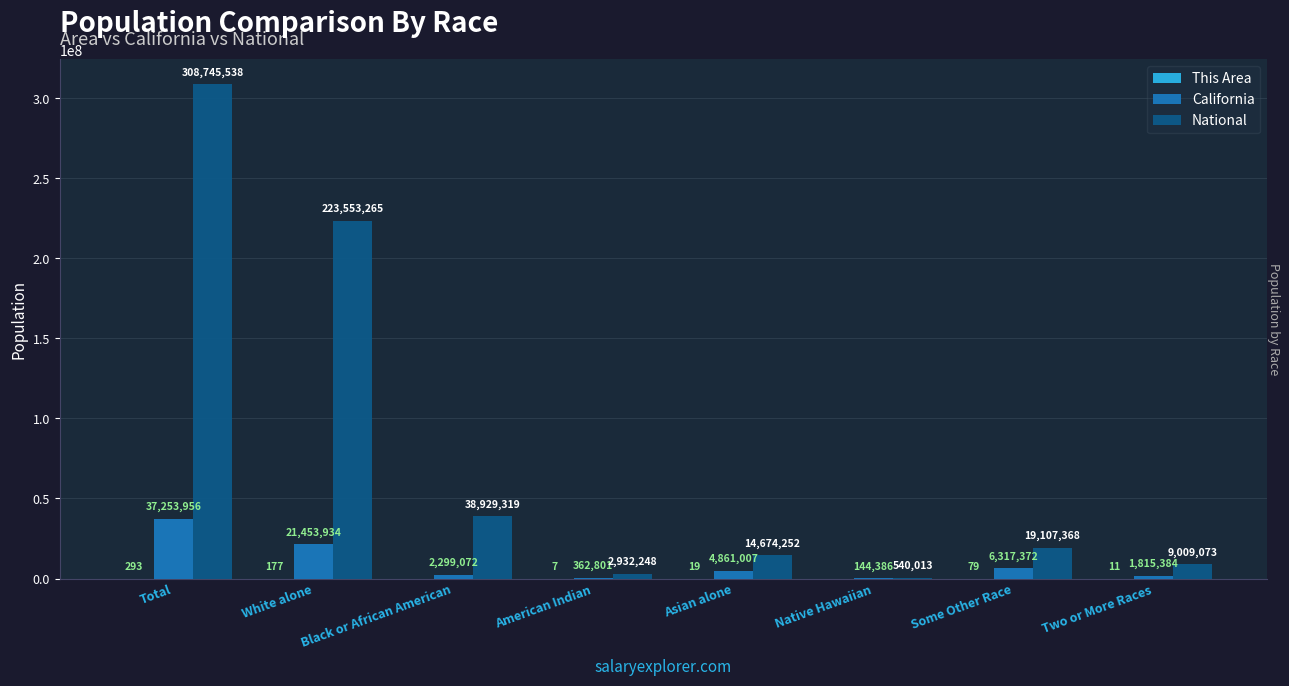

Where is California nearest to the value 18699171?

White alone